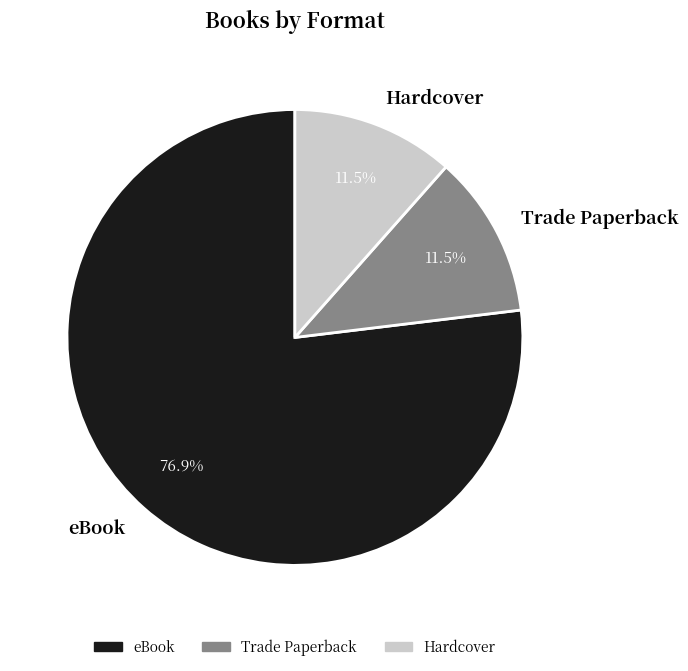

To the nearest percent, what is the combined percentage of eBook and Hardcover?

88%